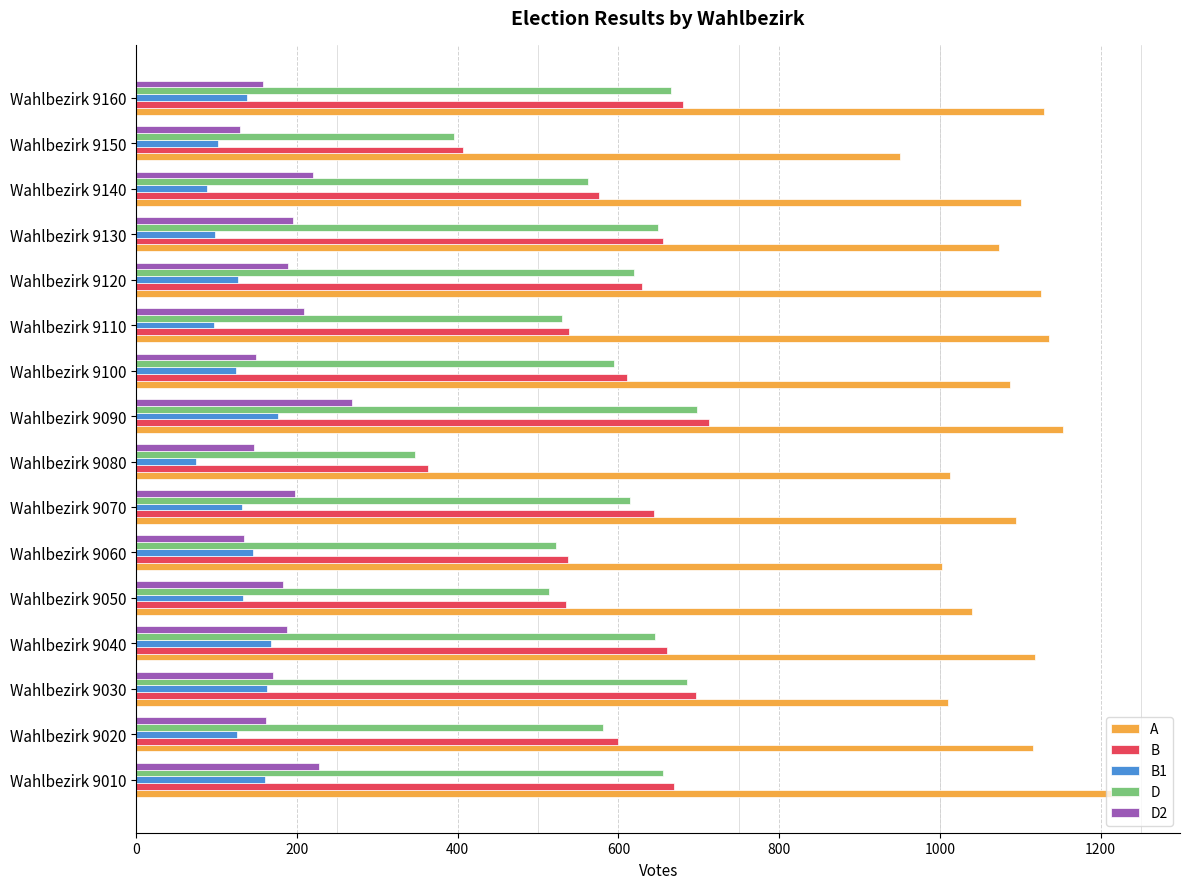

What is the lowest value of the A series?

950